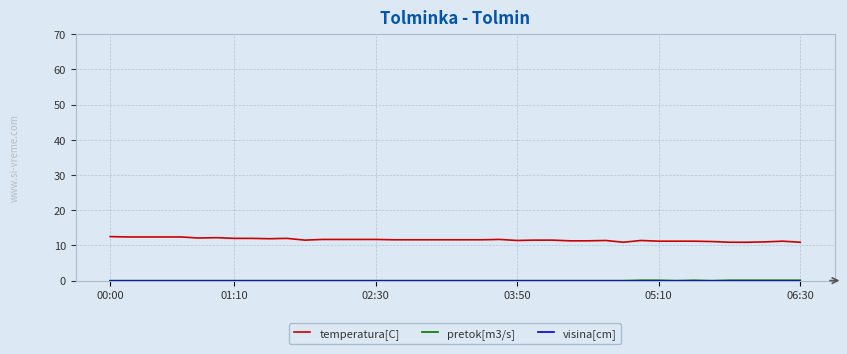

Which series has the widest spread of values?

temperatura[C]